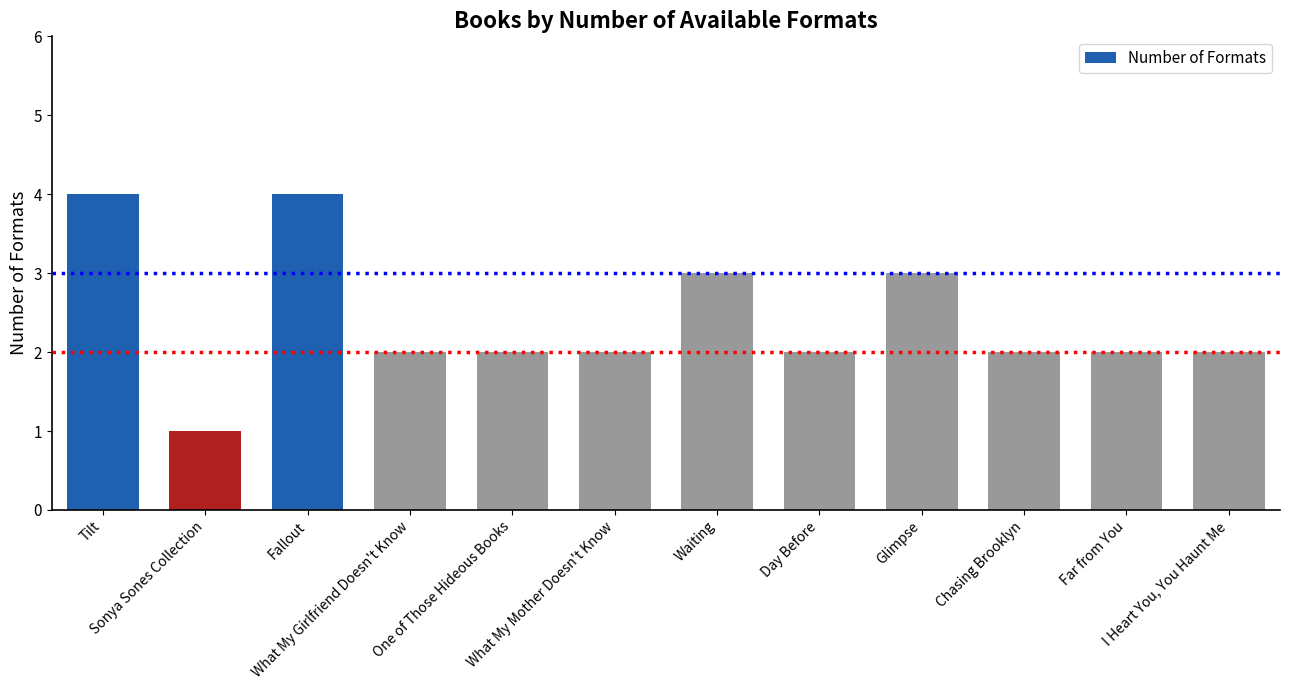

The value at Waiting is 5. True or false?

False